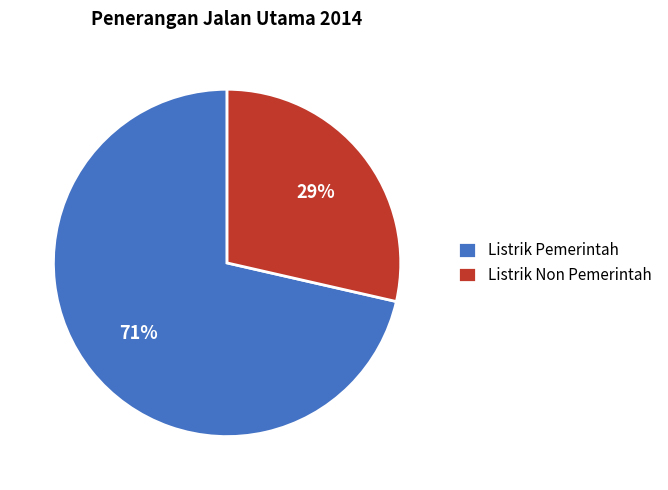

Count the number of slices in the pie.

2